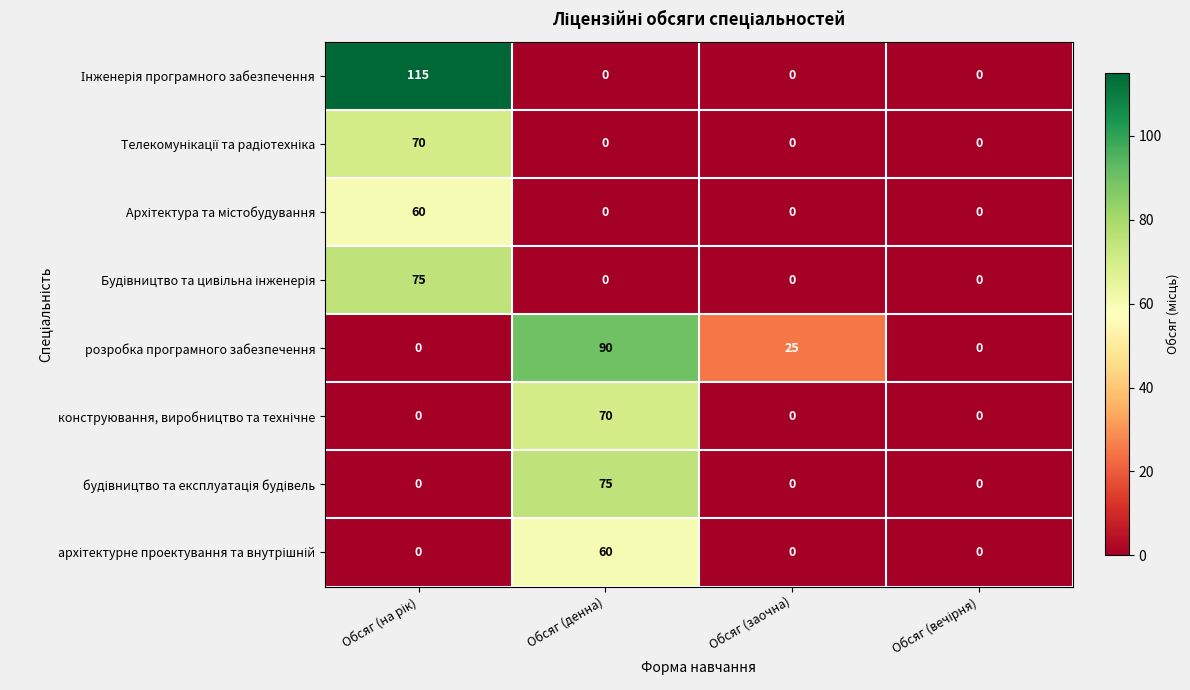

What is the total value across all series at Обсяг (заочна)?

25